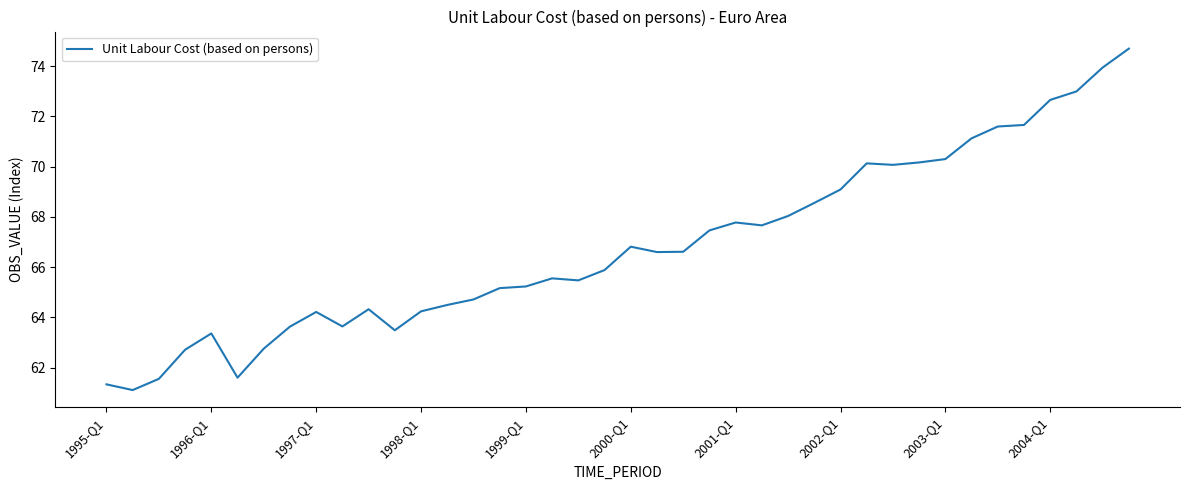

What is the difference between the maximum and minimum values?

13.6